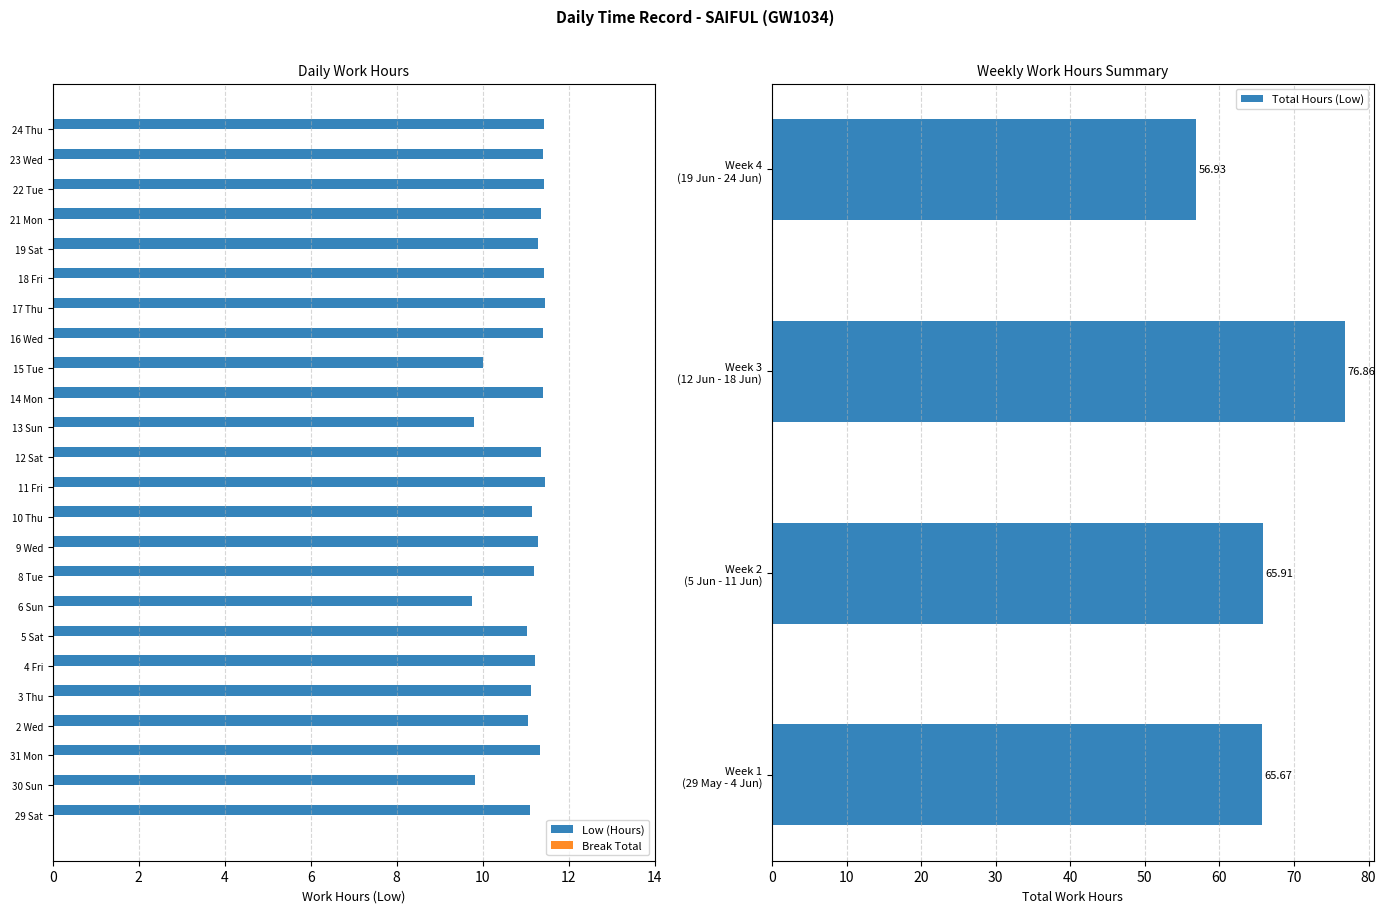

What is the minimum value shown in the chart?

9.8